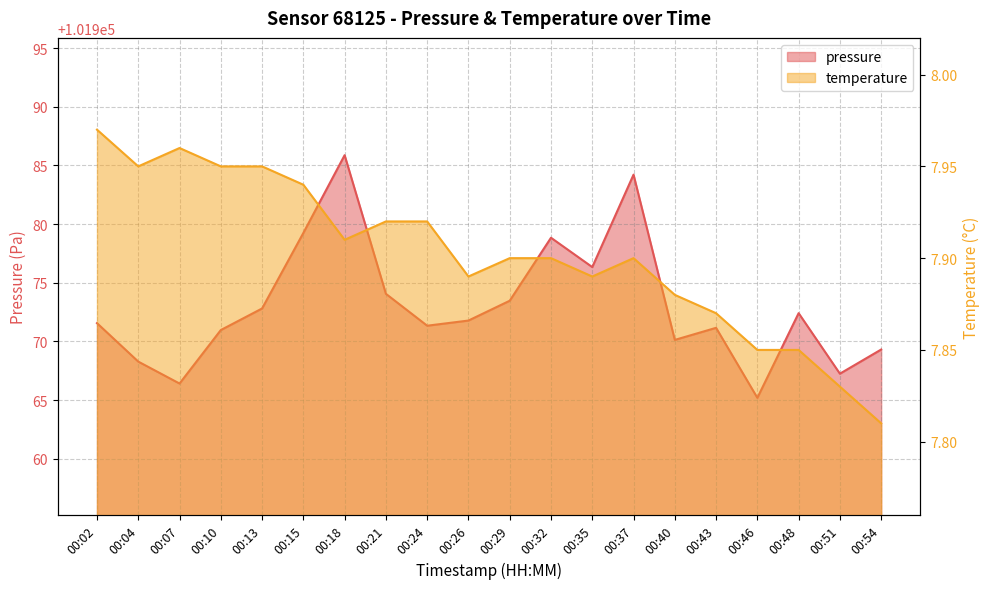

True or false: temperature has a value of 7.9 at 00:35.

True